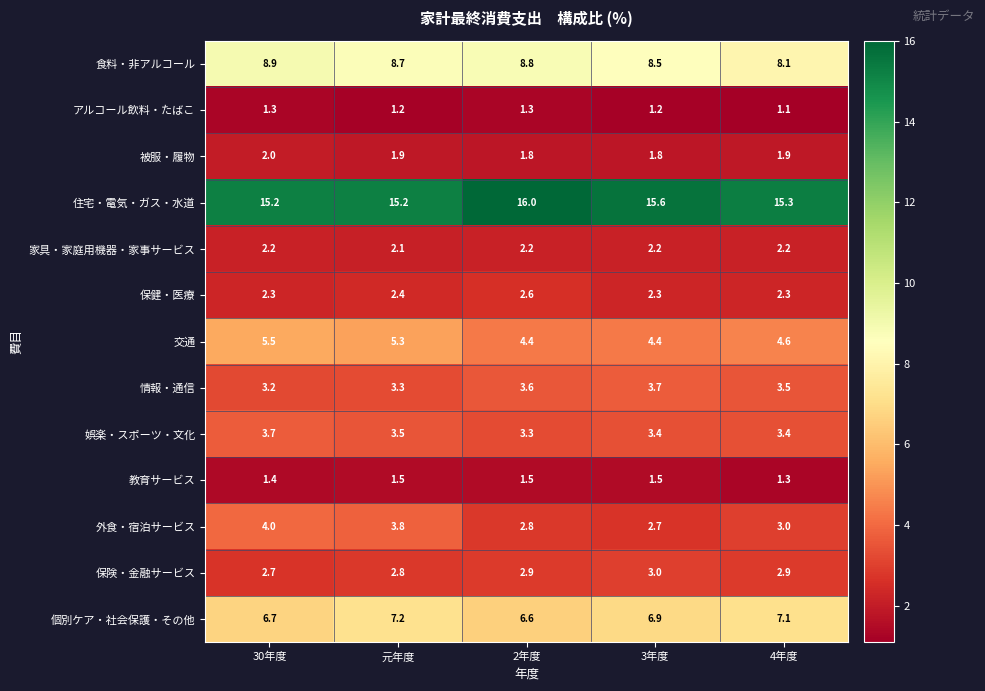

What is the sum of the 家具・家庭用機器・家事サービス values at 3年度 and 30年度?

4.4